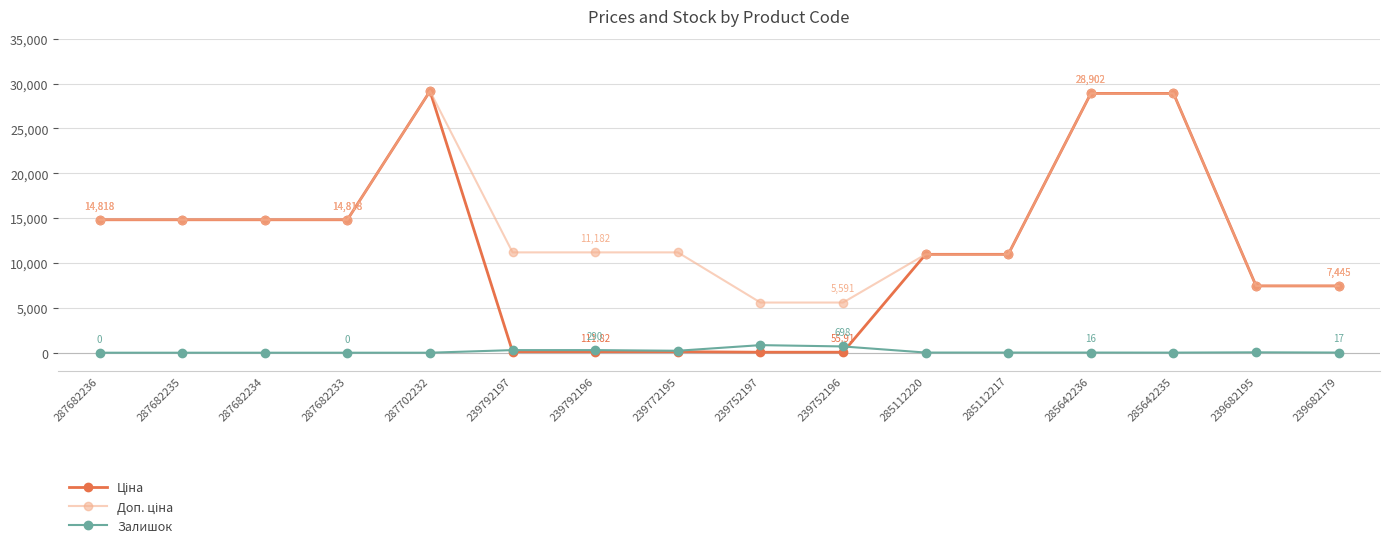

What is the total value across all series at 239682179?

14906.2